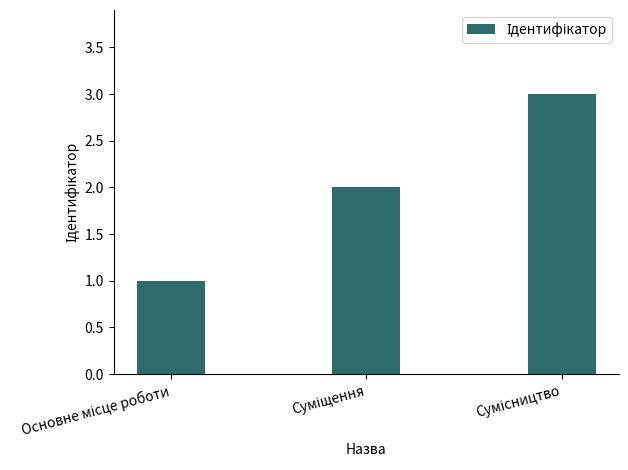

What is the greatest value displayed?

3